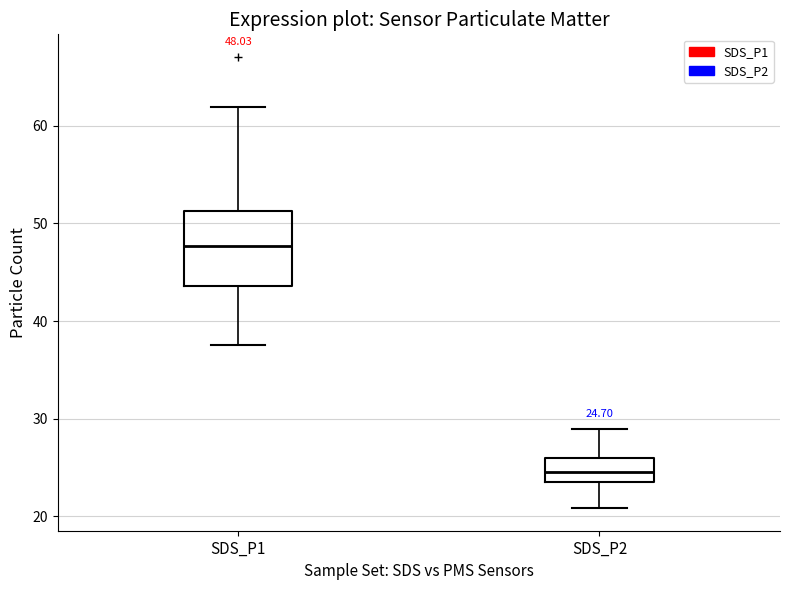

Which box's median line is the highest?

SDS_P1